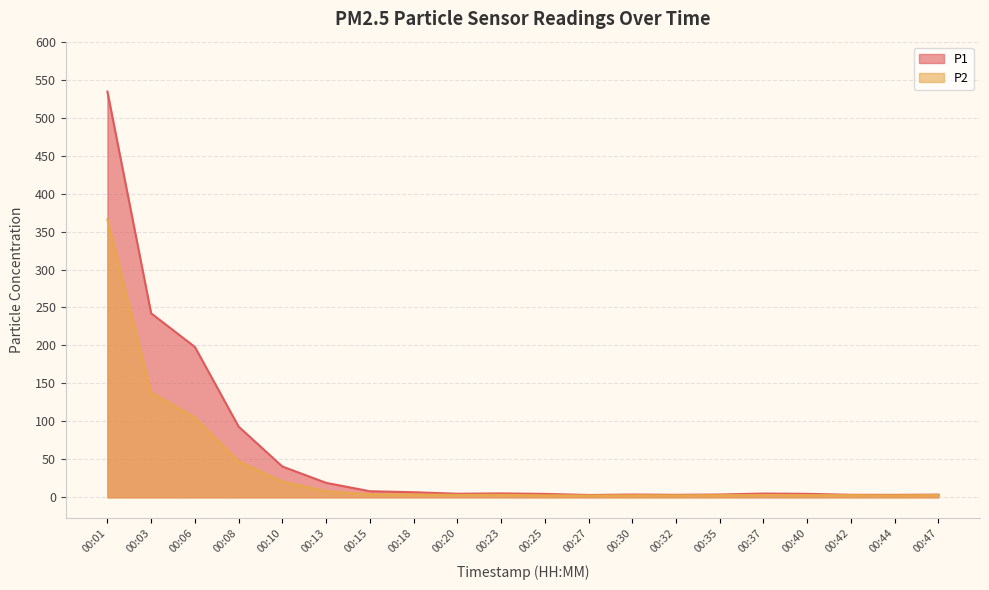

Reading left to right, extract all data points from this chart.

P1: 00:01=534.3	00:03=242.3	00:06=198.1	00:08=93.1	00:10=40.6	00:13=19.1	00:15=8.1	00:18=6.8	00:20=4.7	00:23=5.2	00:25=4.5	00:27=3.1	00:30=3.7	00:32=3.3	00:35=3.7	00:37=5.0	00:40=4.6	00:42=3.4	00:44=3.2	00:47=3.6
P2: 00:01=366.0	00:03=137.9	00:06=104.9	00:08=47.5	00:10=20.6	00:13=8.0	00:15=4.0	00:18=3.8	00:20=3.2	00:23=3.3	00:25=2.7	00:27=2.4	00:30=2.7	00:32=2.6	00:35=2.8	00:37=3.1	00:40=3.0	00:42=2.9	00:44=2.6	00:47=3.0